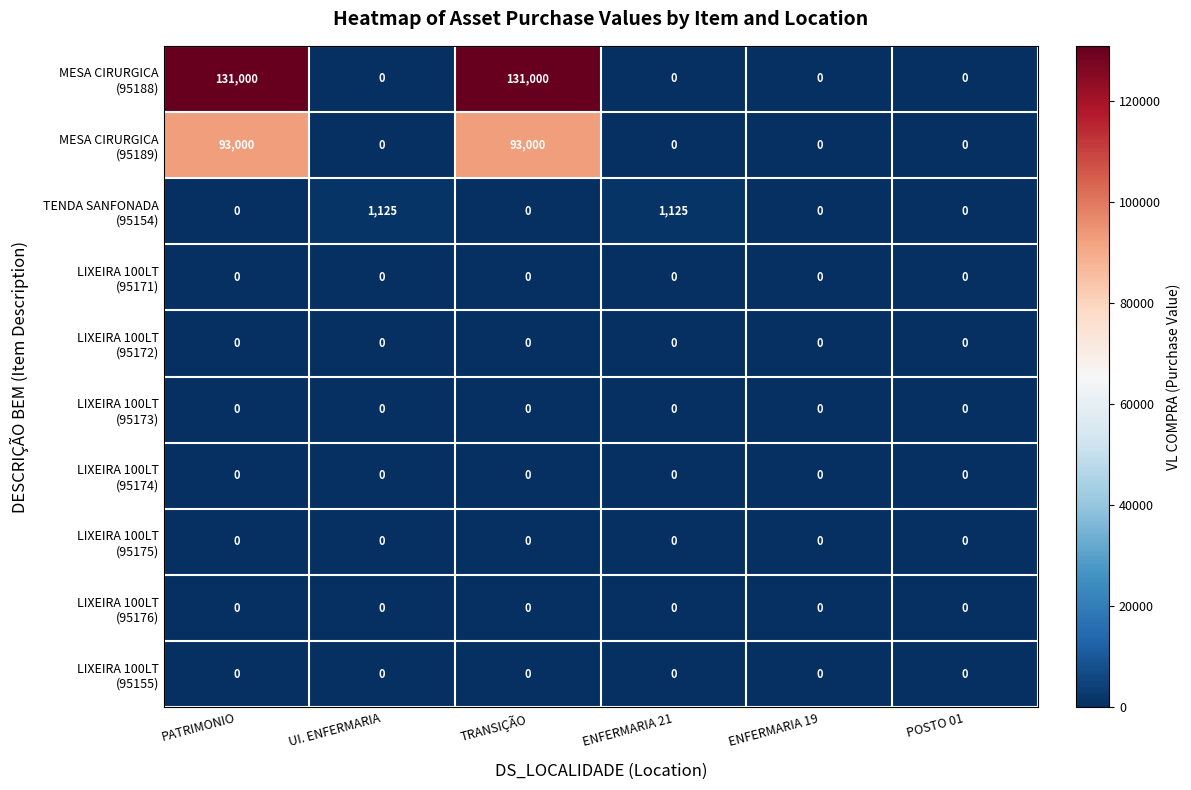

What is the total value across all series at PATRIMONIO?

224000